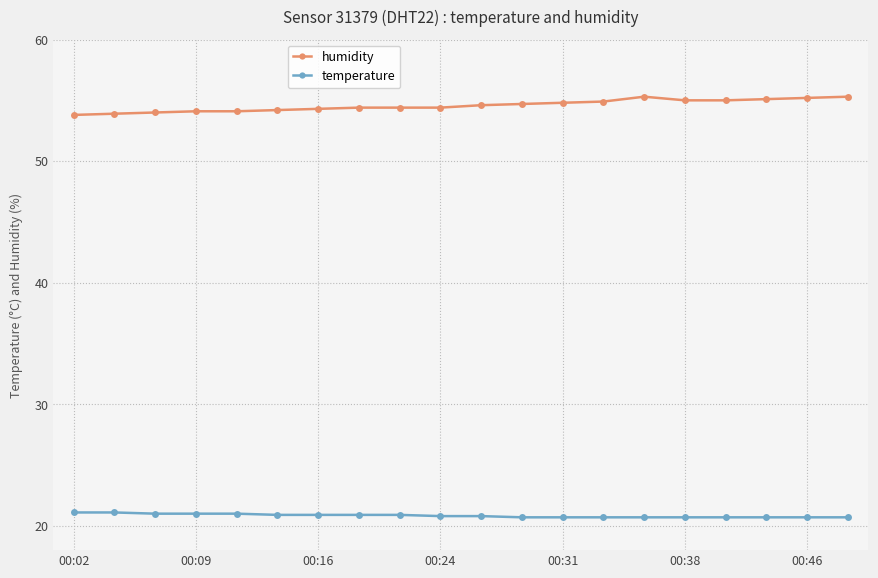

List the series in order of their peak value, lowest first.

temperature, humidity